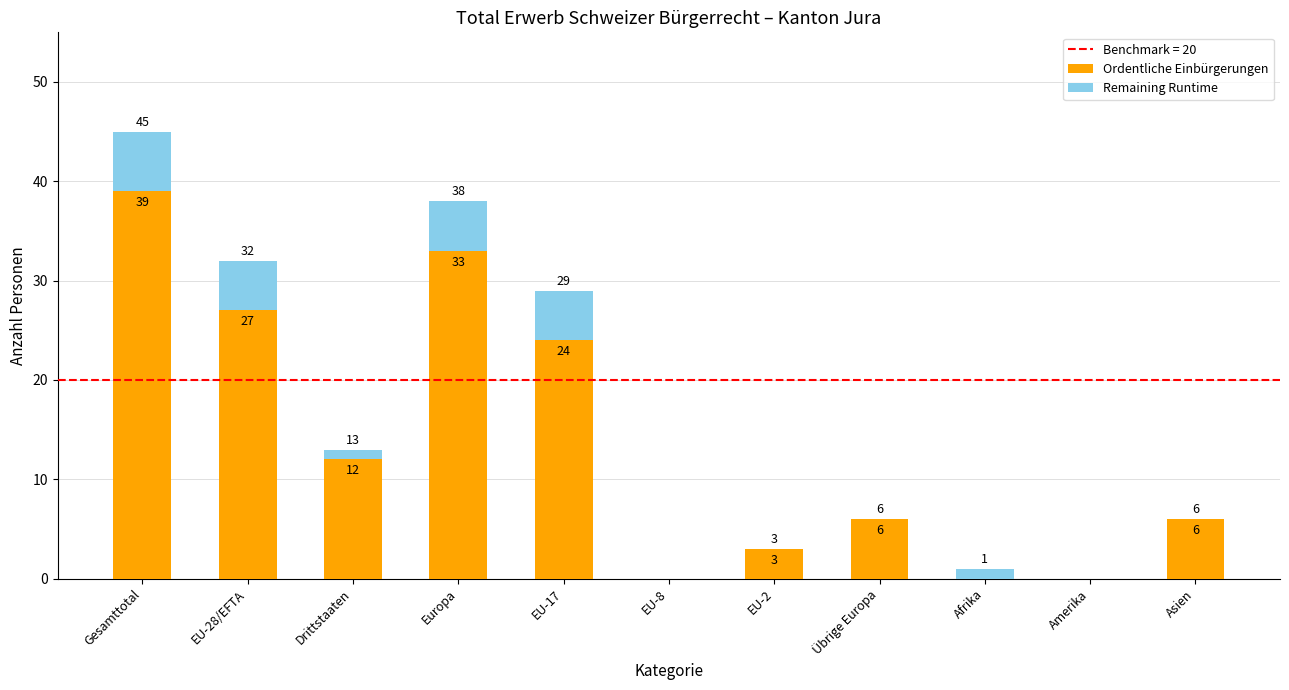

What is the sum of all Ordentliche Einbürgerungen values?

150